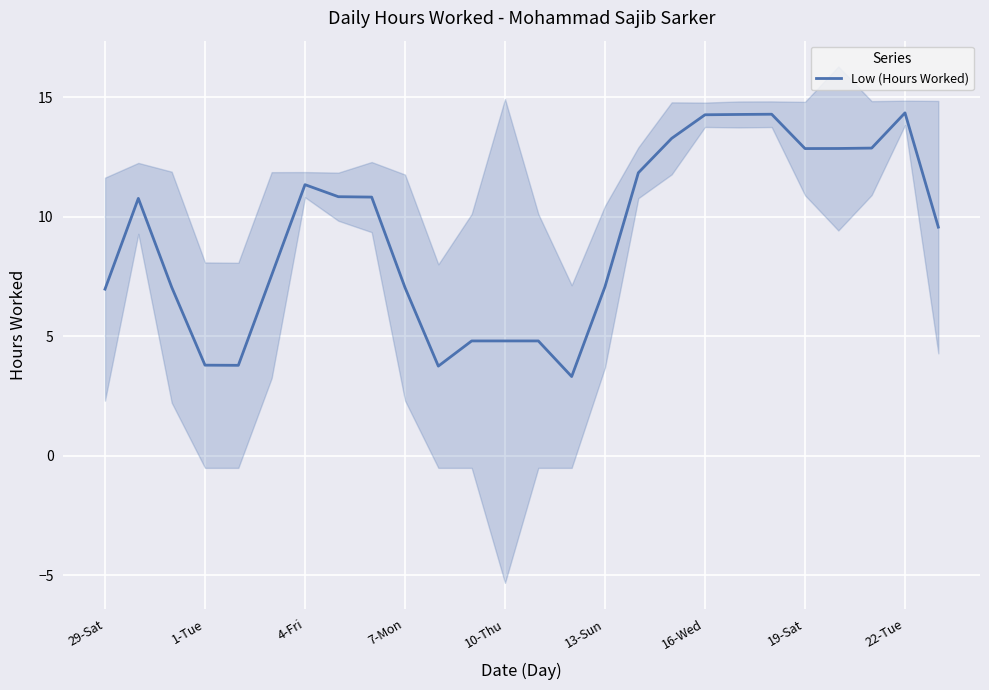

What is the minimum value for Low (Hours Worked)?

3.3